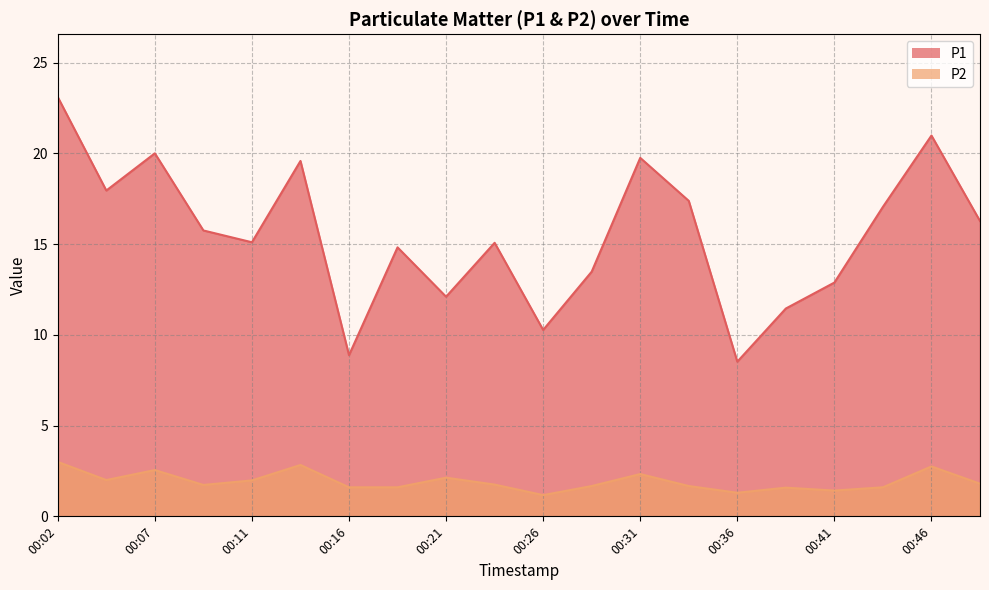

Count the number of data series in this chart.

2